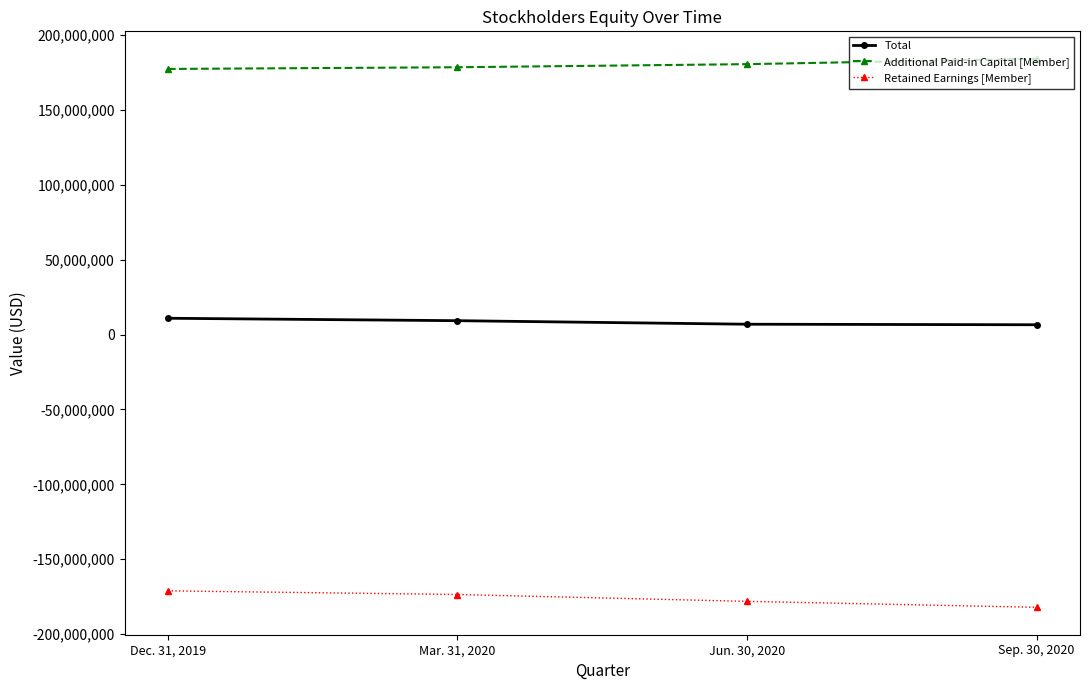

What is the maximum value for Additional Paid-in Capital [Member]?

184231046